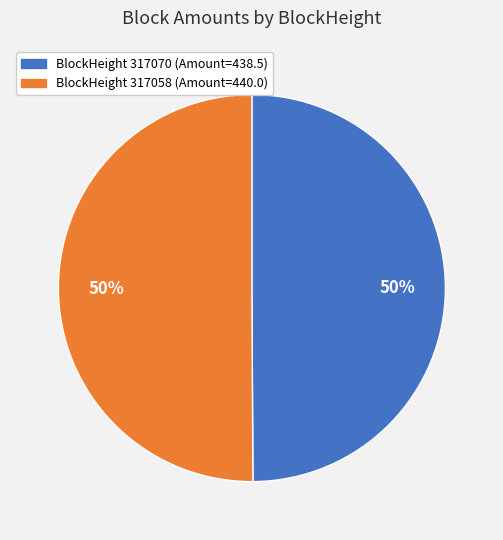

To the nearest percent, what is the average slice percentage?

50%